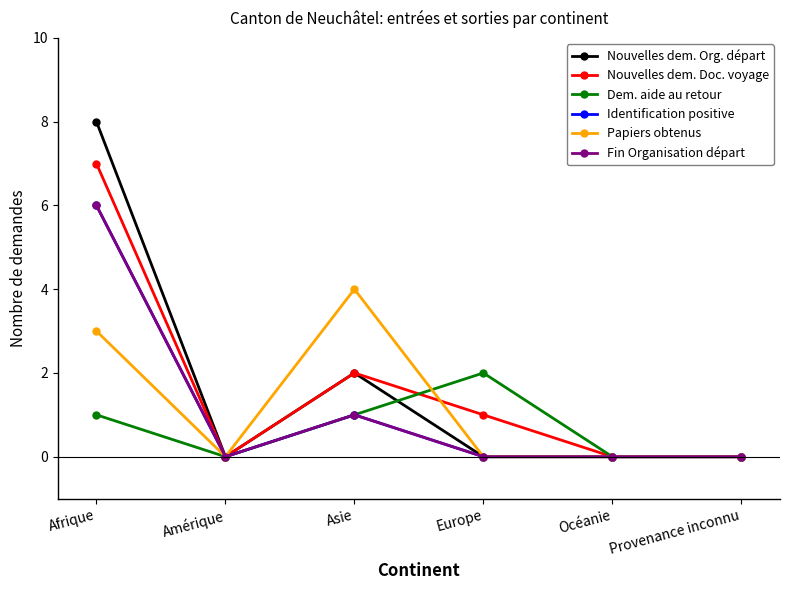

Does the chart have visible grid lines?

No